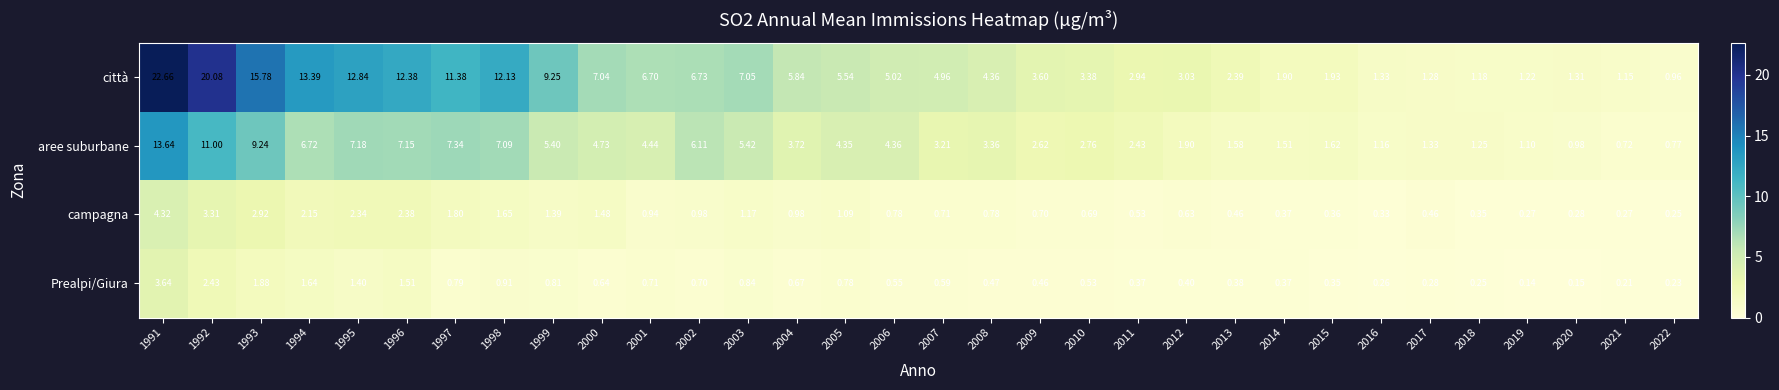

Which series has the largest range (max minus min)?

città